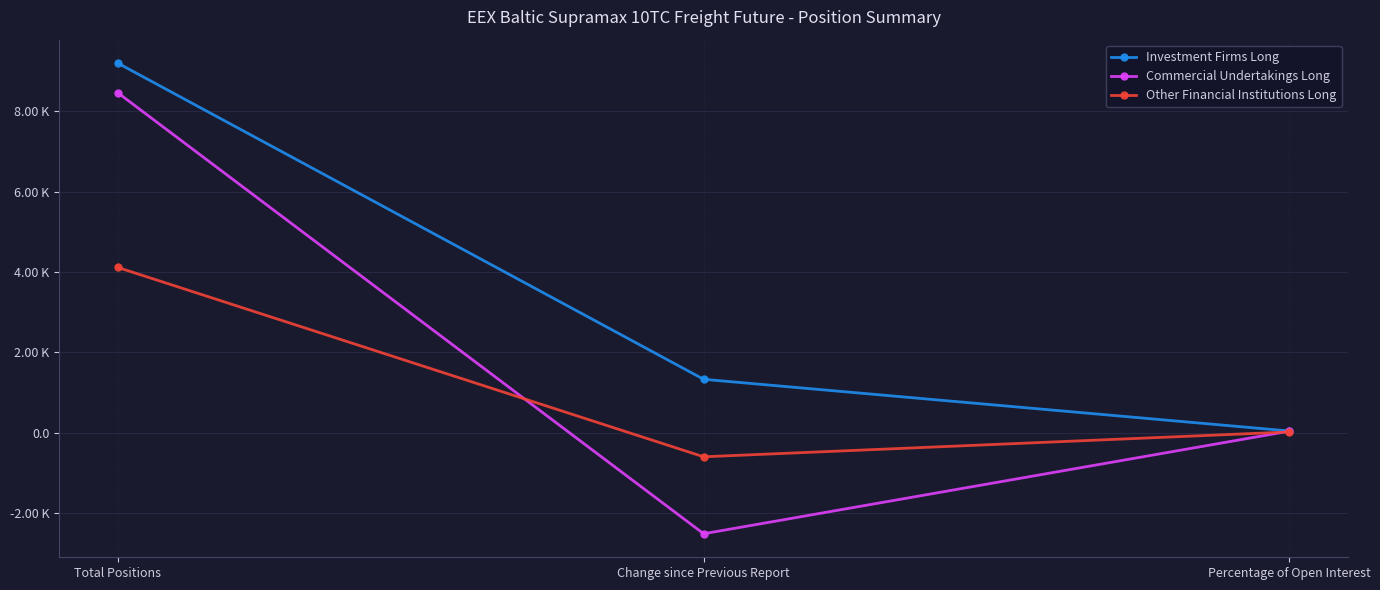

What is the average value of the Other Financial Institutions Long series?

1178.0